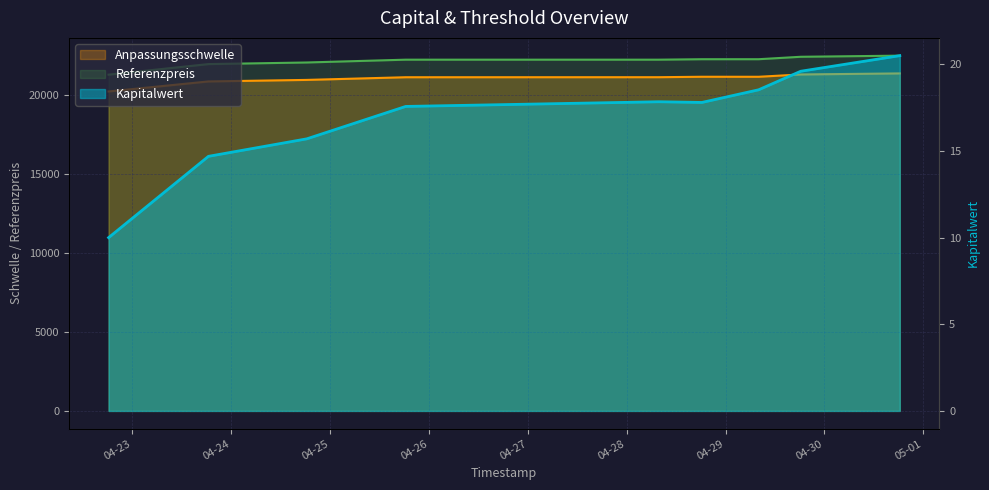

What is the label of the 8th point from the right?

2025-04-23 18:28:37